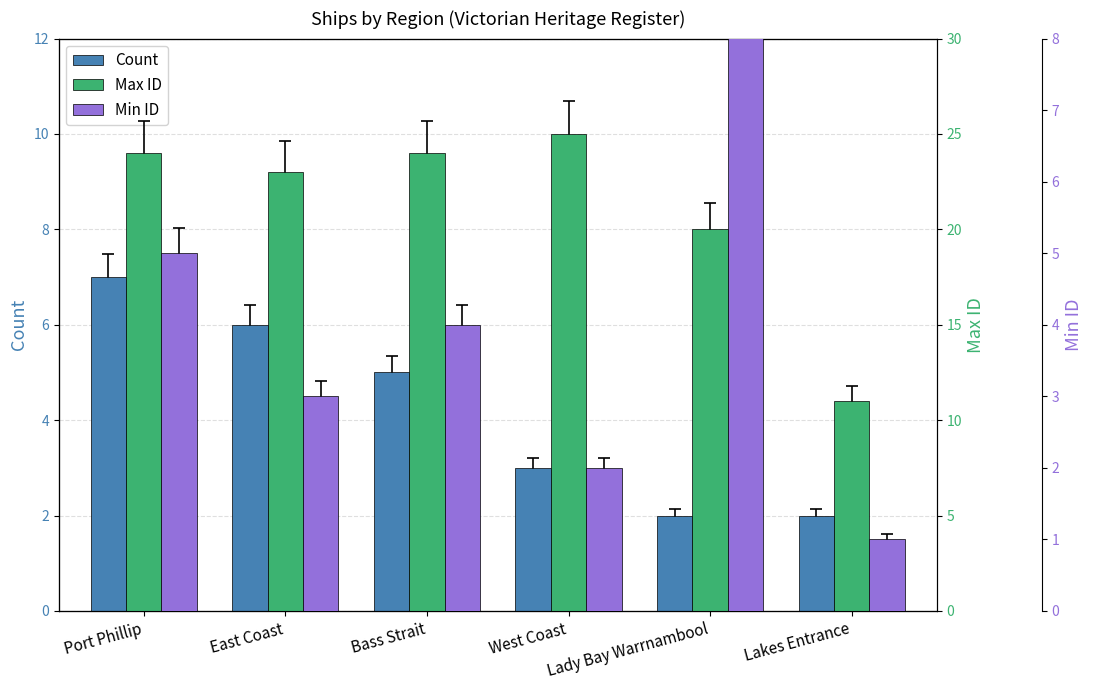

Which category has the highest value across all series?

West Coast